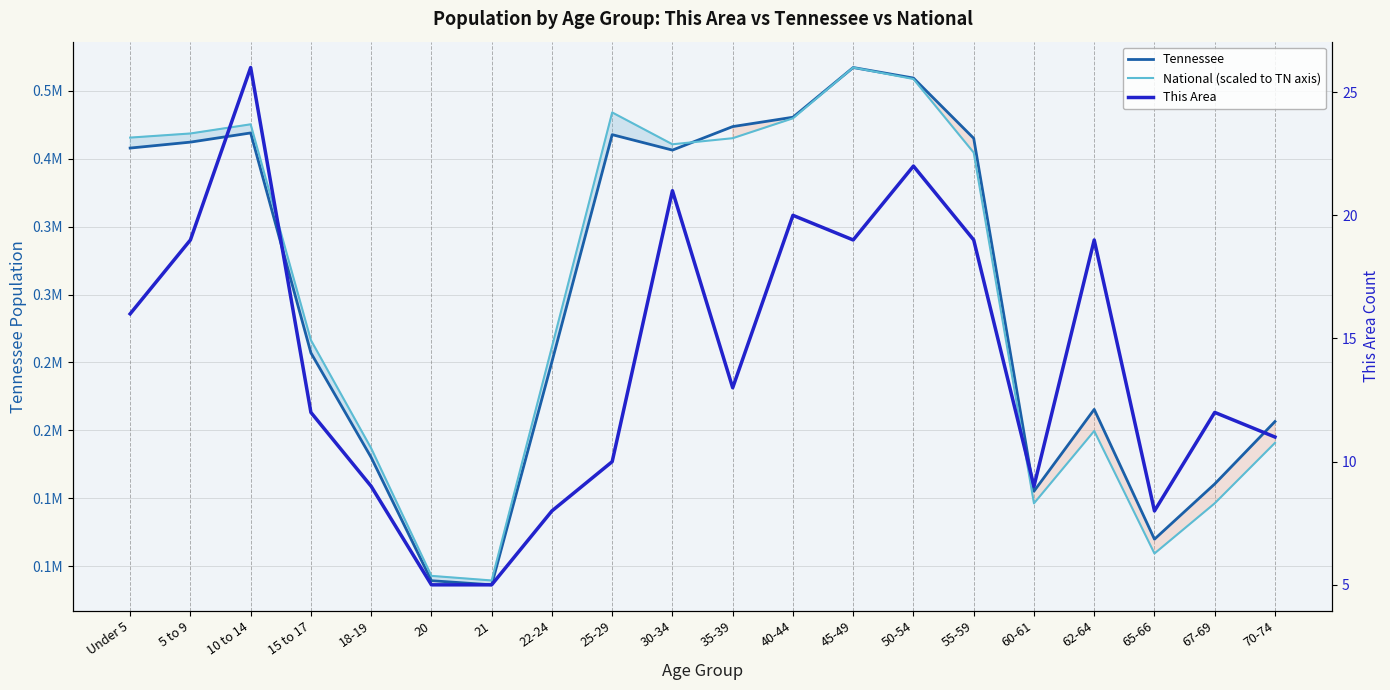

True or false: Tennessee and This Area cross at least once.

False